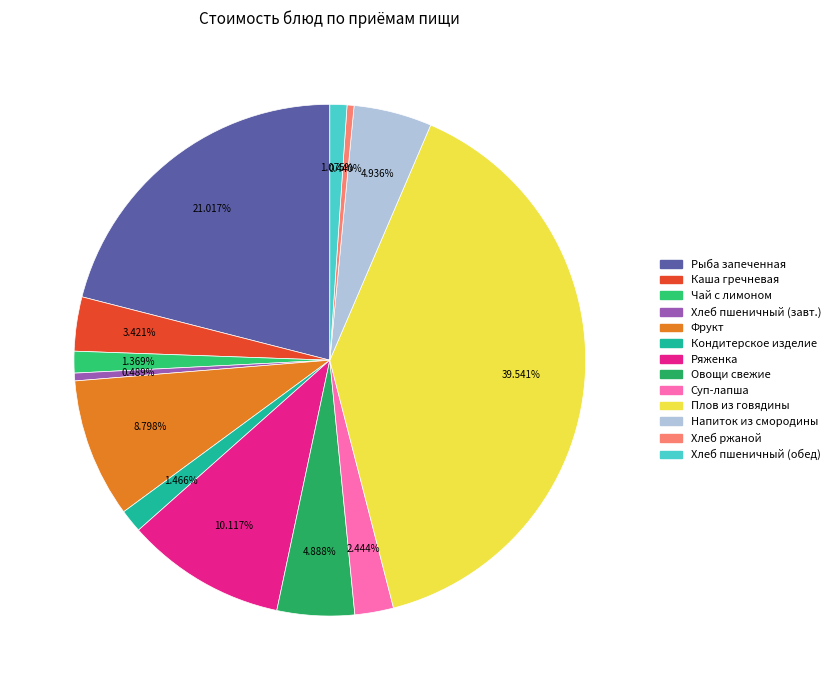

Does any single category account for the majority?

No